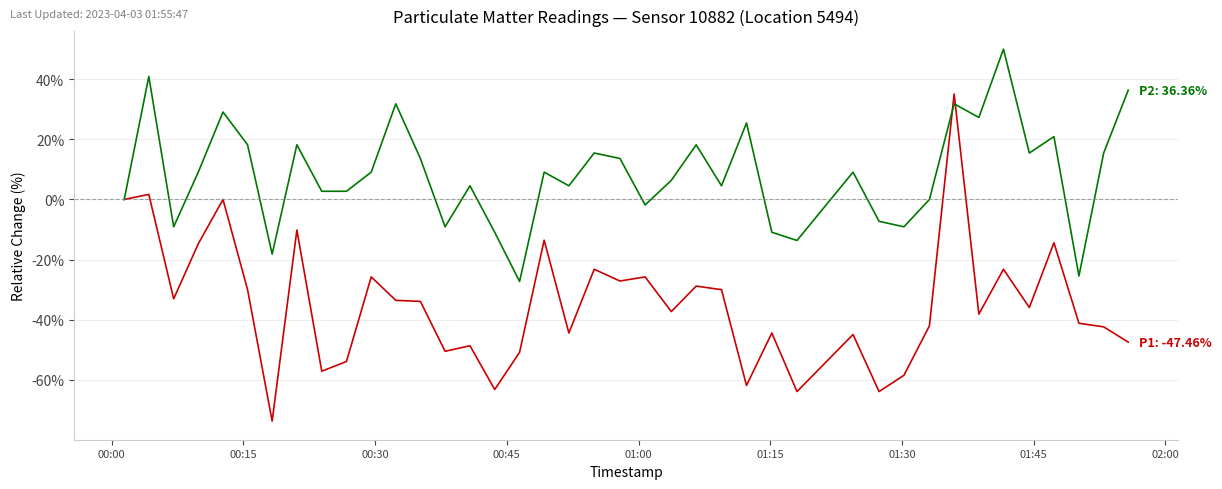

What is the maximum value shown in the chart?

50.0